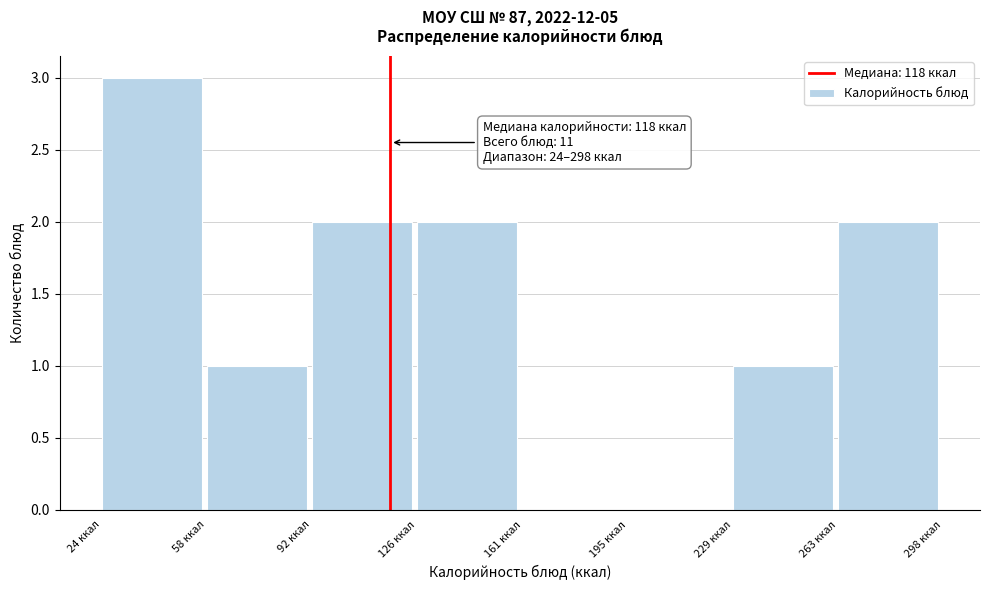

Over which range of the x-axis is the bar tallest?

25 to 60